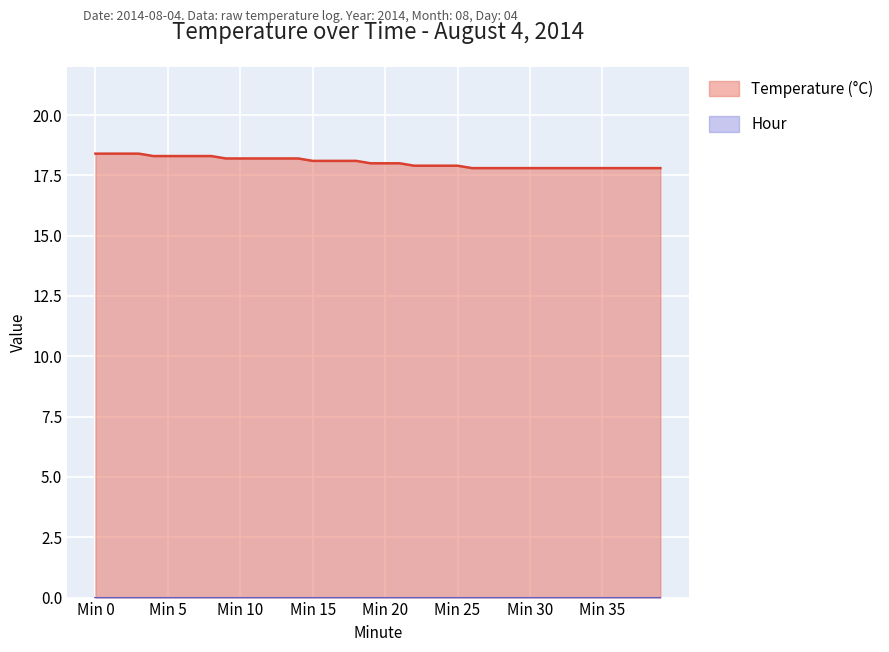

The chart shows a value of 5.0 at 3. True or false?

False